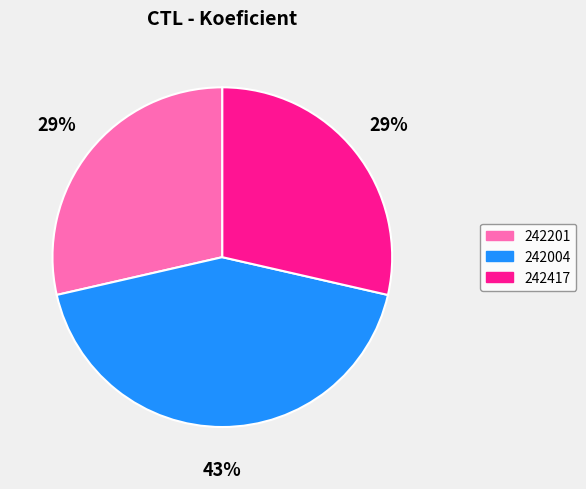

To the nearest percent, what percentage of the pie is 242004?

43%